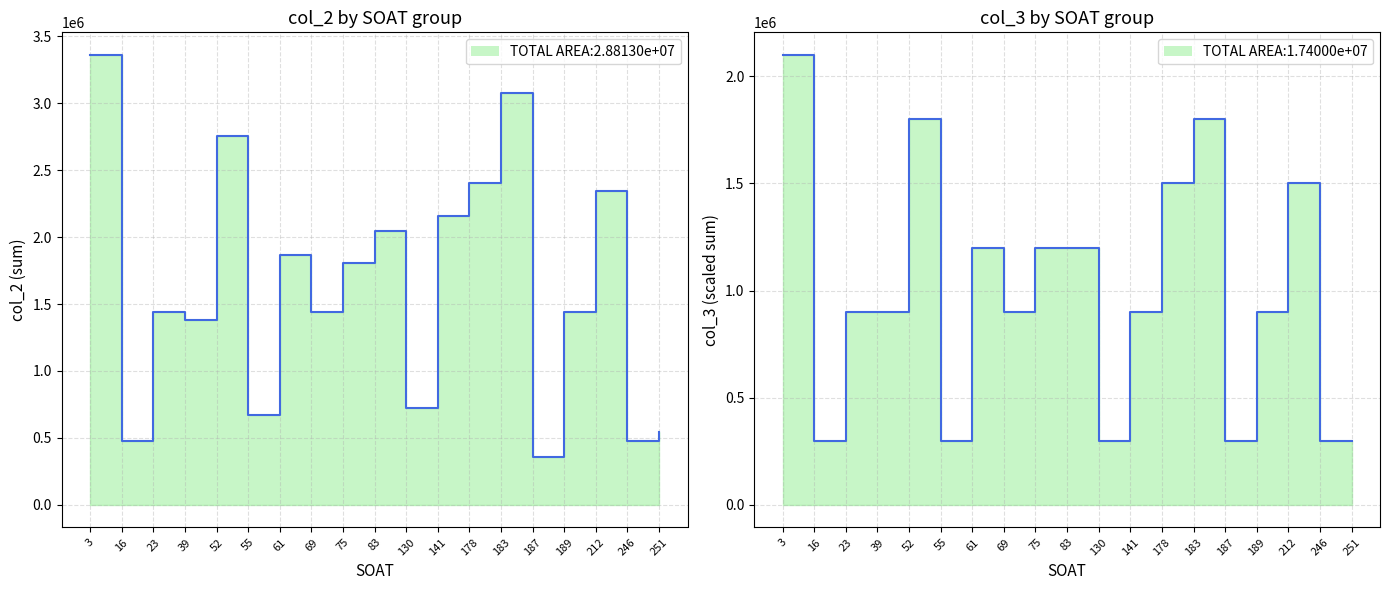

What is the value of the col_3 point at the 2nd from the left?

300000